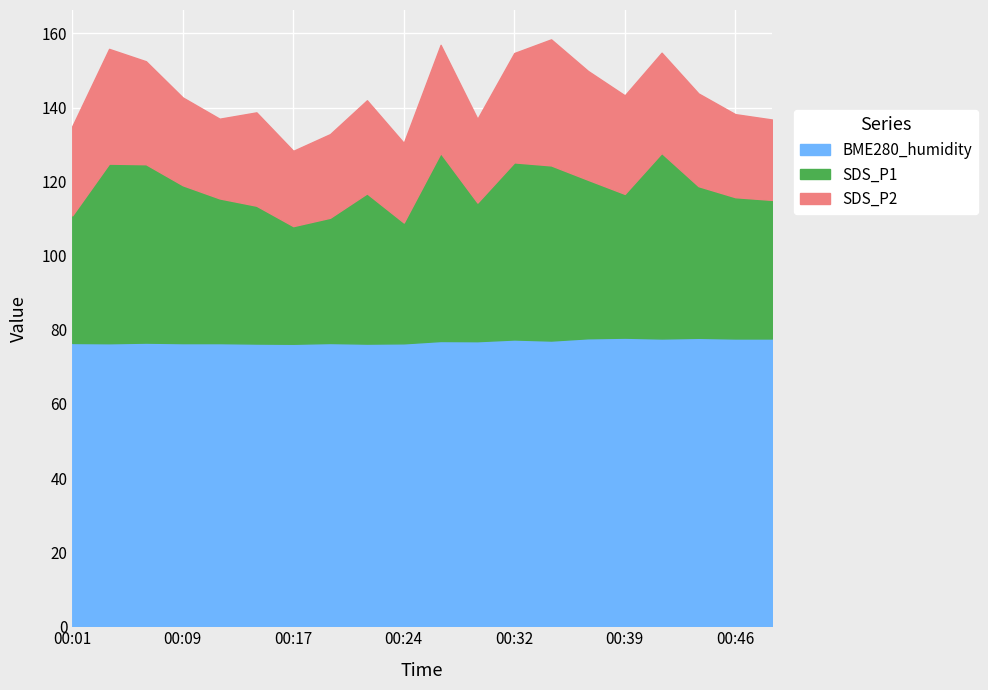

Which series has the largest total across all categories?

BME280_humidity